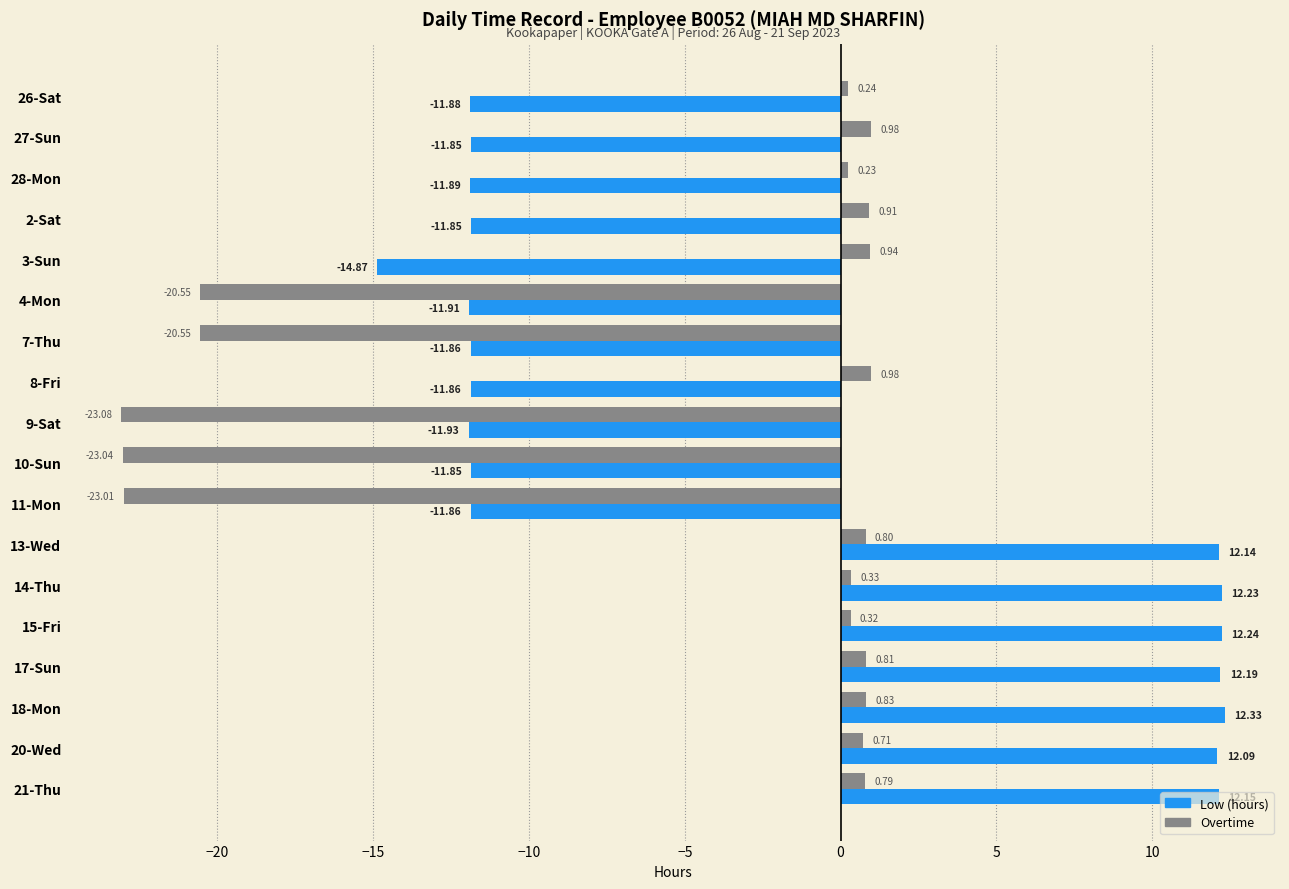

Which series has the widest spread of values?

Low (hours)